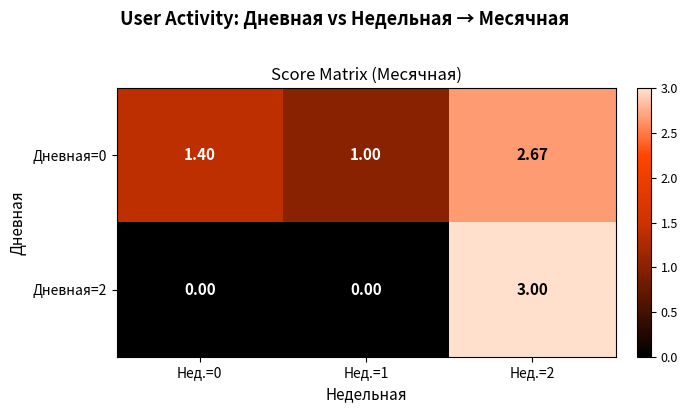

What is the difference between the highest and lowest values at Нед.=1?

1.0